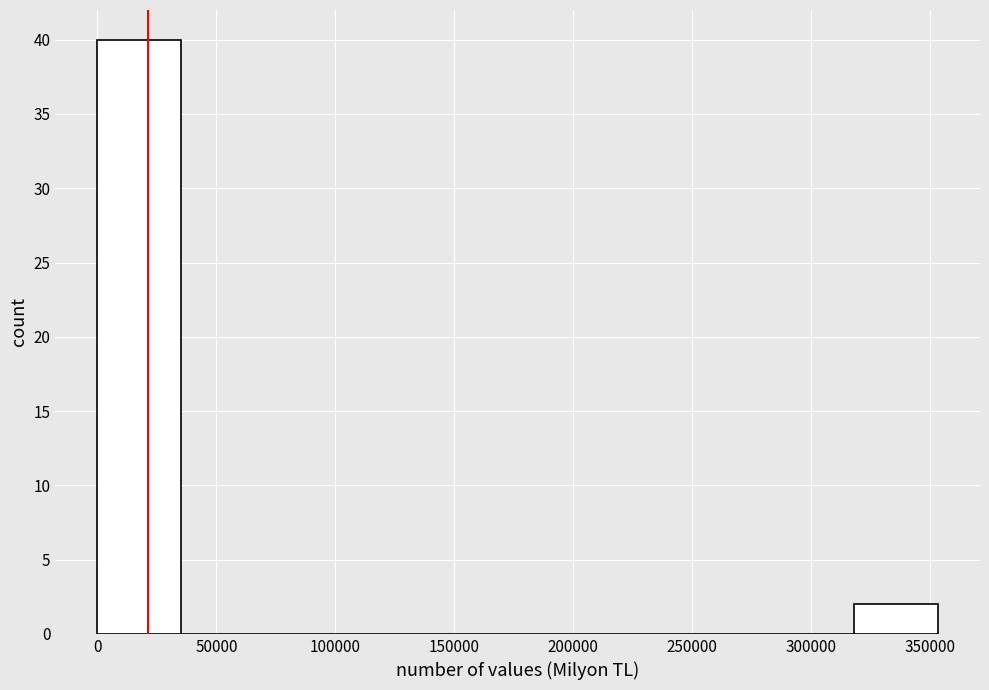

Over which range of the x-axis is the bar tallest?

0 to 35000